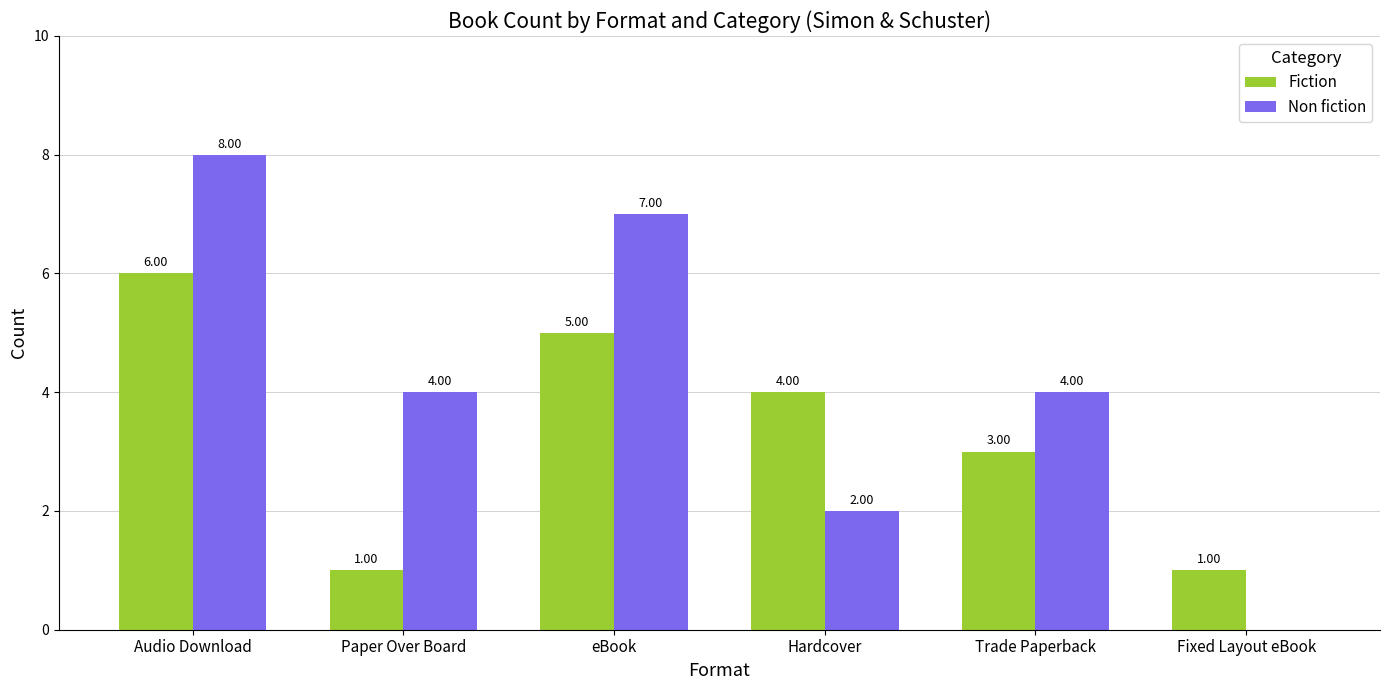

What is the sum of all Non fiction values?

25